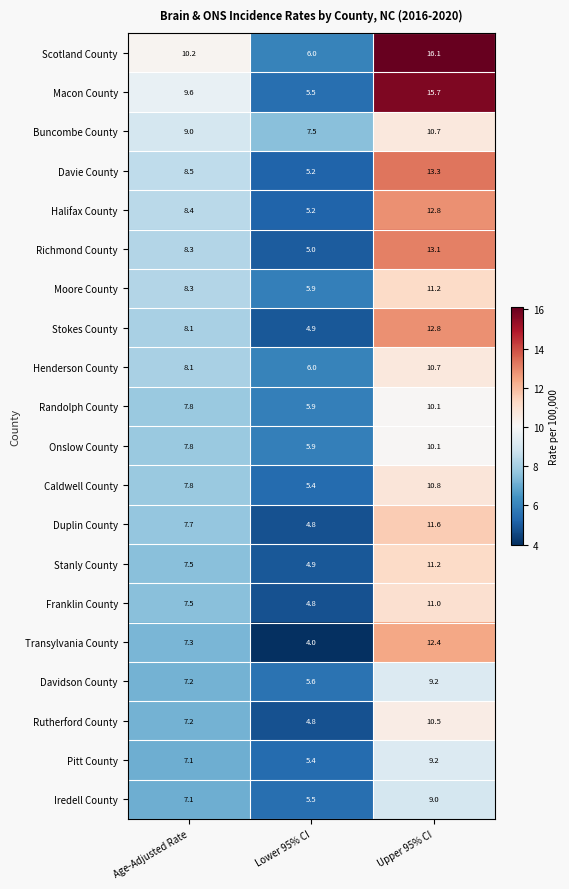

The value of Duplin County at Lower 95% CI is 6.3. True or false?

False